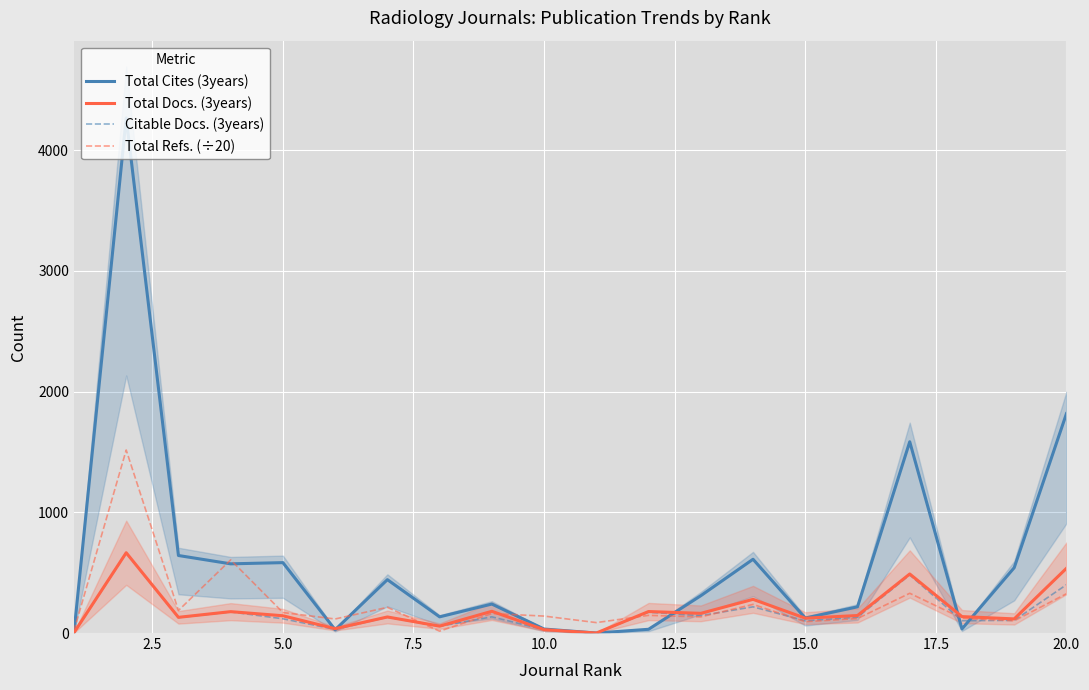

The value of Citable Docs. (3years) at 5.0 is 118.0. True or false?

True